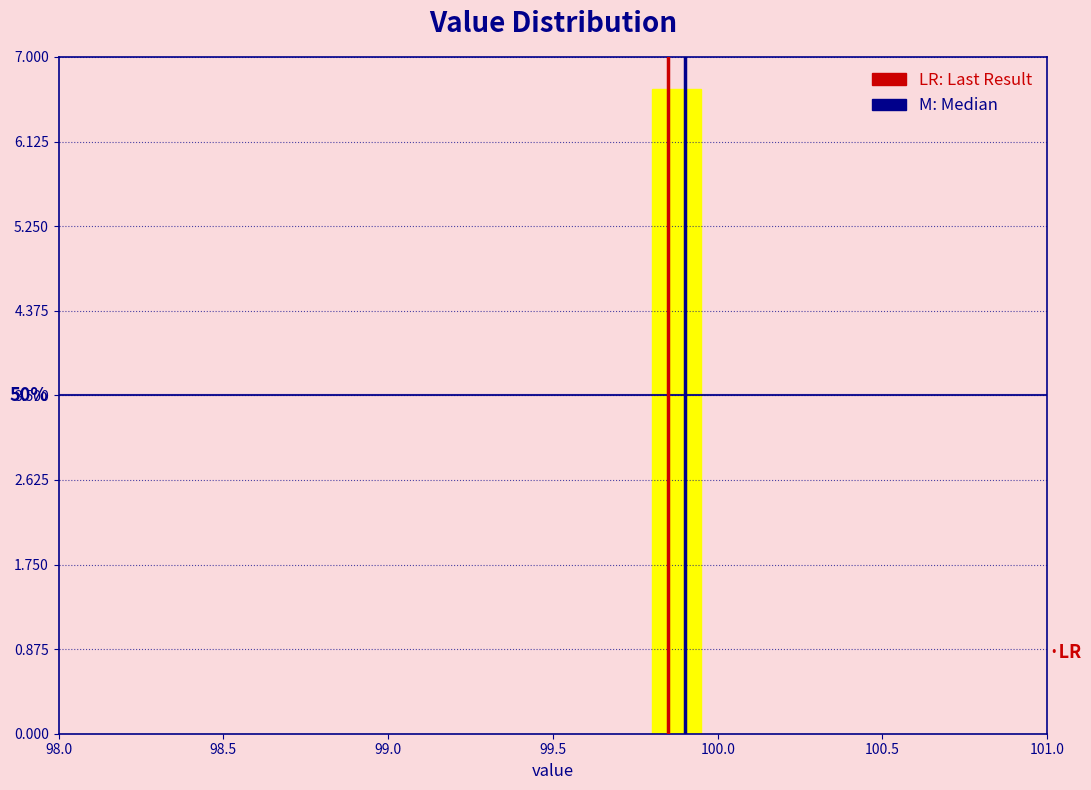

Read against the x-axis, roughly where is the centre of the tallest bar?

99.90